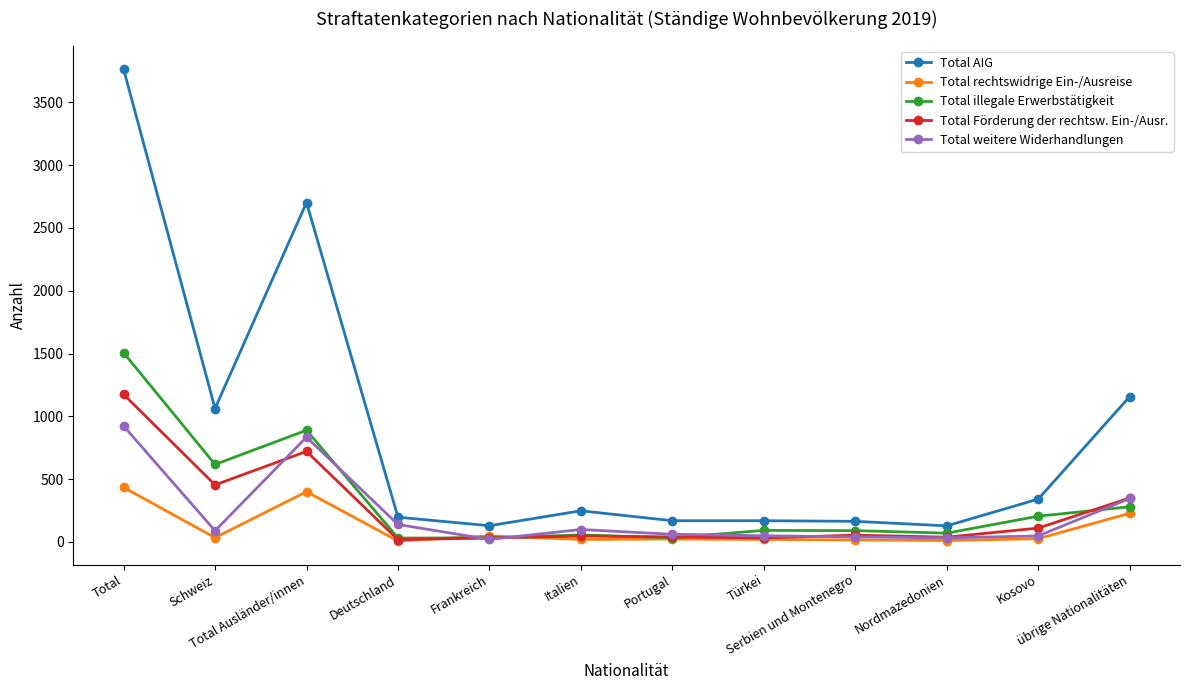

Which series has the widest spread of values?

Total AIG